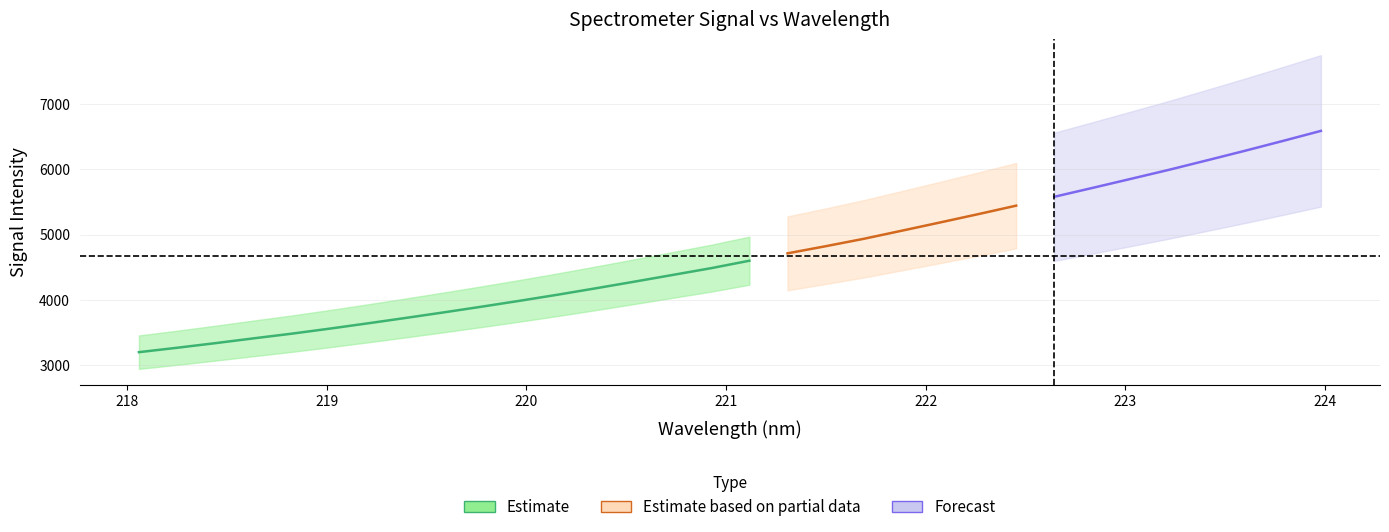

Read the x_values value at y_values.

218.3